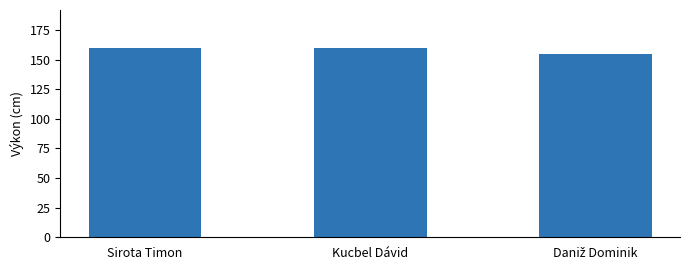

The value at Kucbel Dávid is 48. True or false?

False